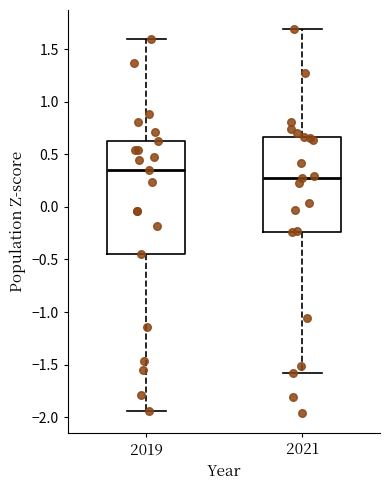

Reading left to right, read every box against the y-axis: the position of its median line, the range the box covers, and the ends of its whiskers. The values are not printed on the chart, so give them approximately, as read against the axis.

2019: median 0.35, box -0.45 to 0.65, whiskers -1.95 to 1.60
2021: median 0.30, box -0.25 to 0.65, whiskers -1.60 to 1.70